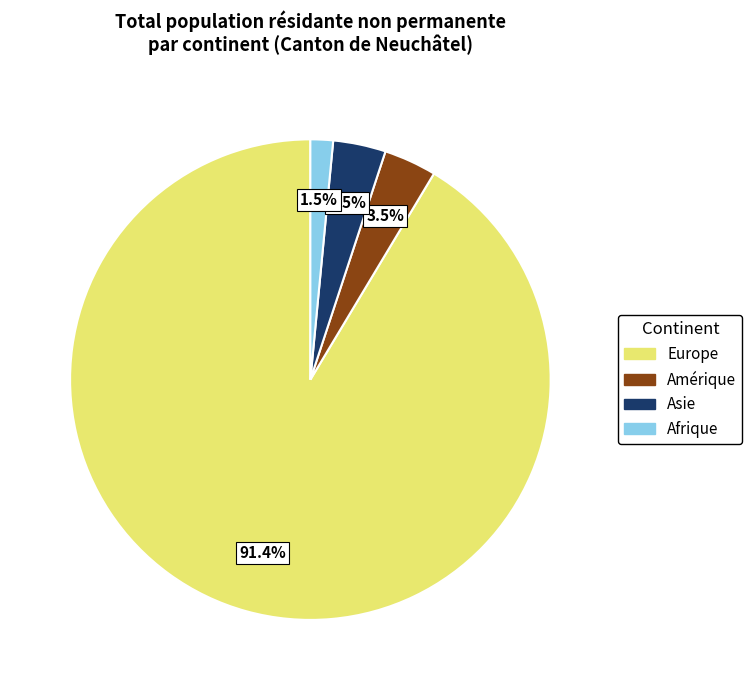

What is the smallest slice in the pie chart?

Afrique